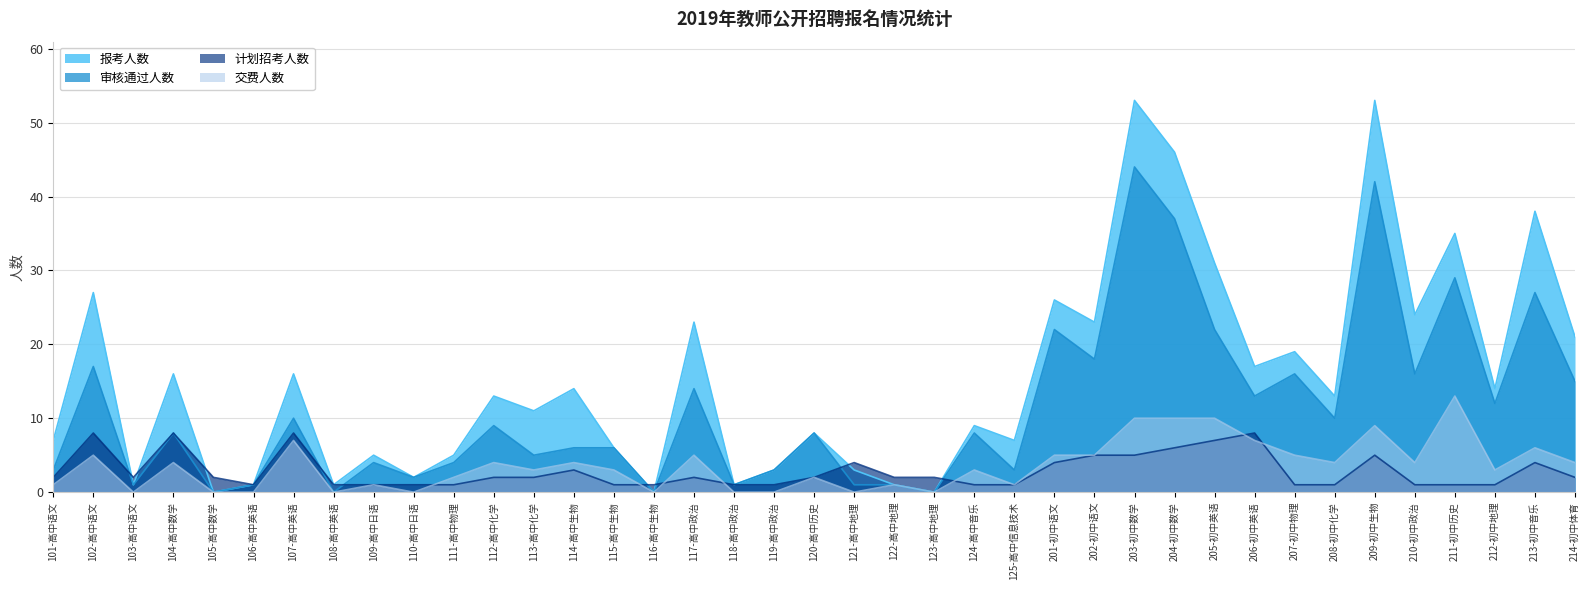

Which series has the largest range (max minus min)?

报考人数